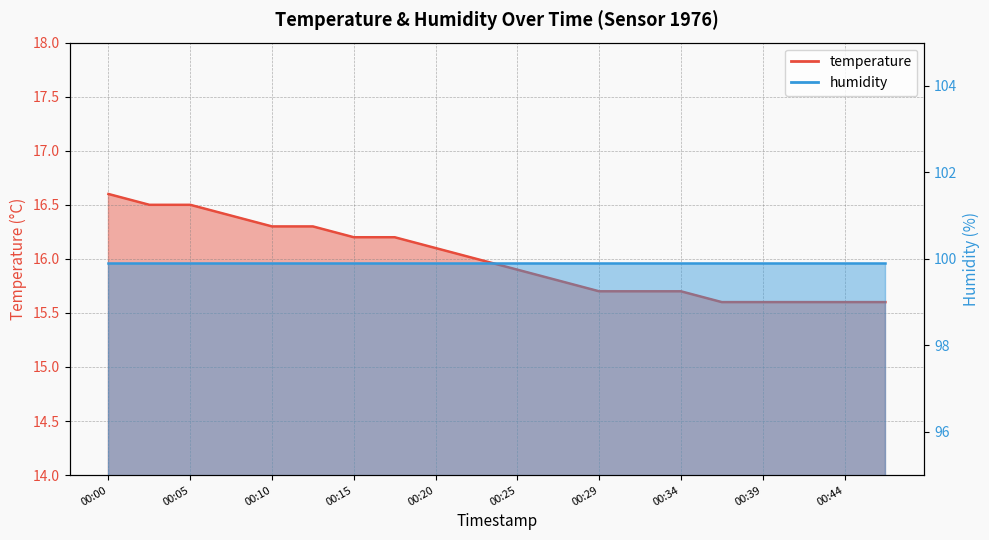

At which label is the value closest to 16?

00:22